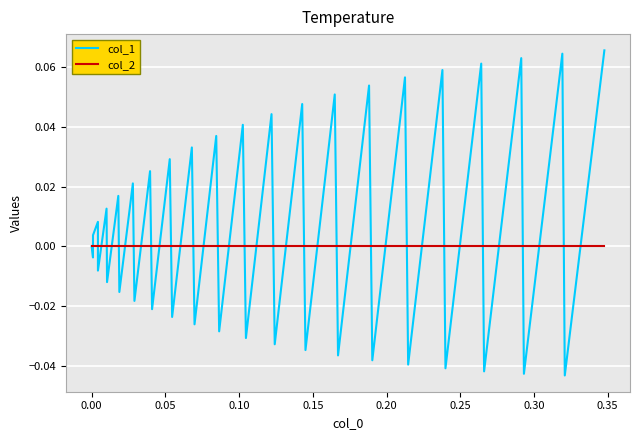

Which series has the largest range (max minus min)?

col_1